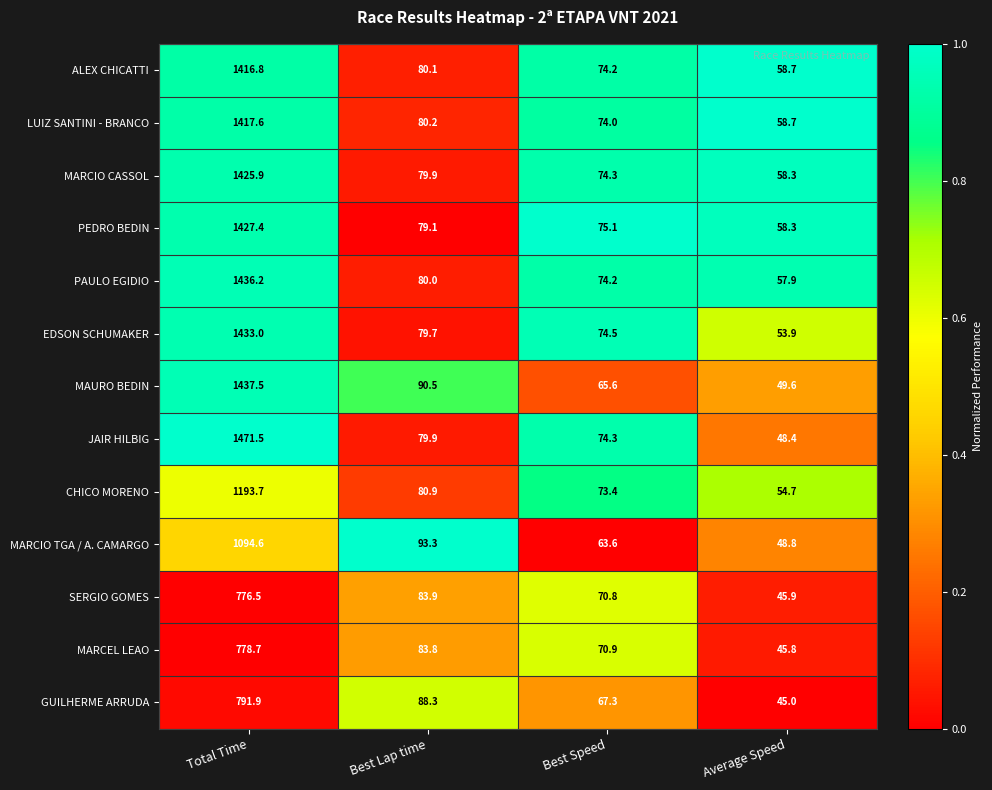

Count the number of categories in the chart.

4